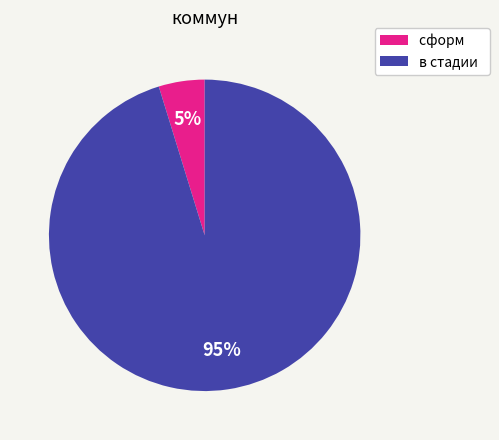

Rank the categories by value from highest to lowest.

в стадии, сформ